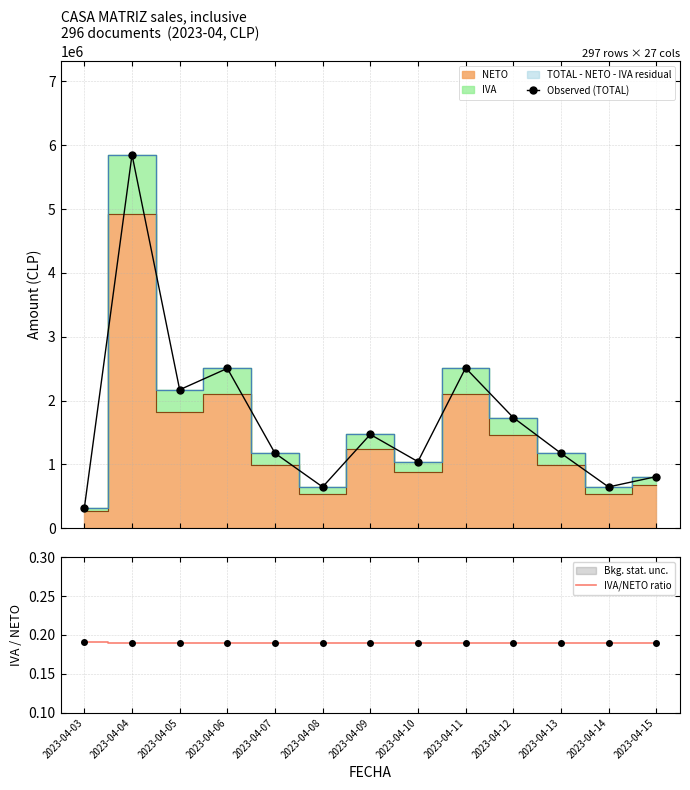

The value of IVA/NETO ratio at 2023-04-03 is 0.1. True or false?

False